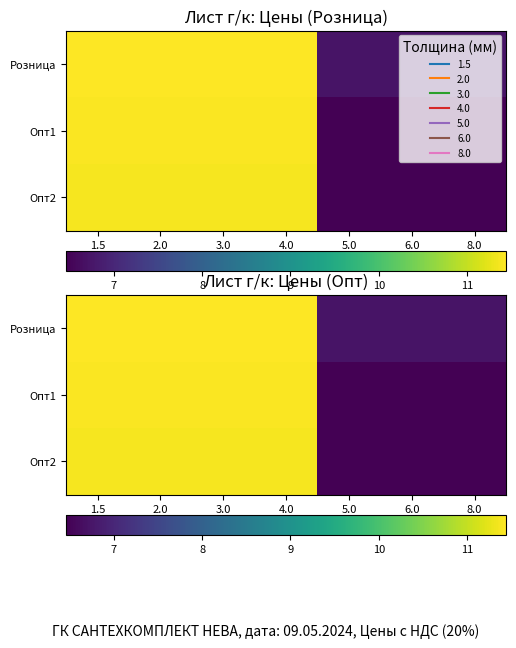

At which label is Розница closest to 9?

5.0